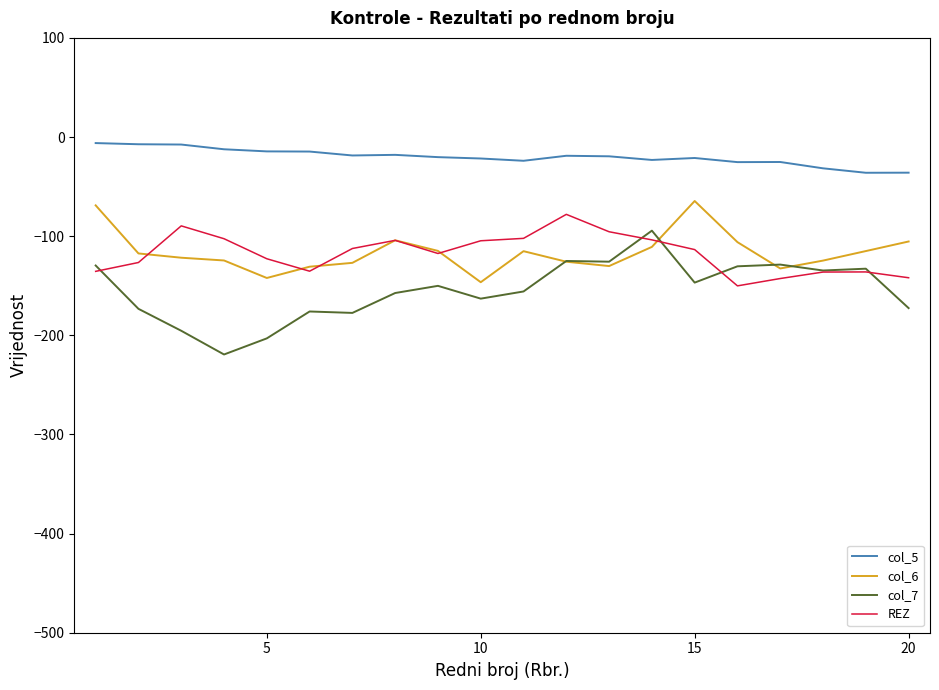

True or false: col_5 has more than 2 interior local peaks.

True